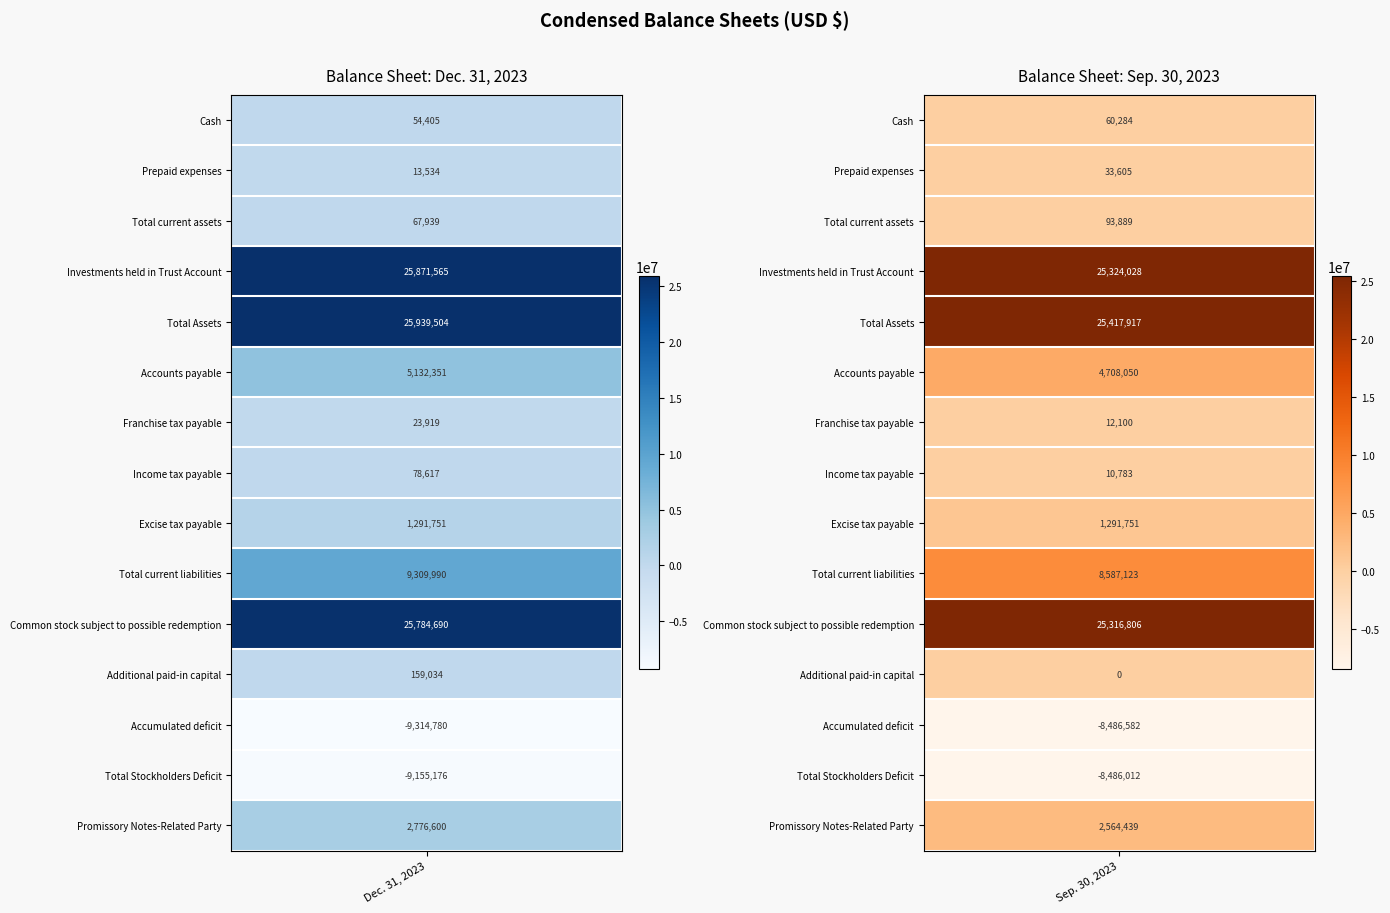

Between 0 and 1, which series saw the biggest shift?

Accumulated deficit